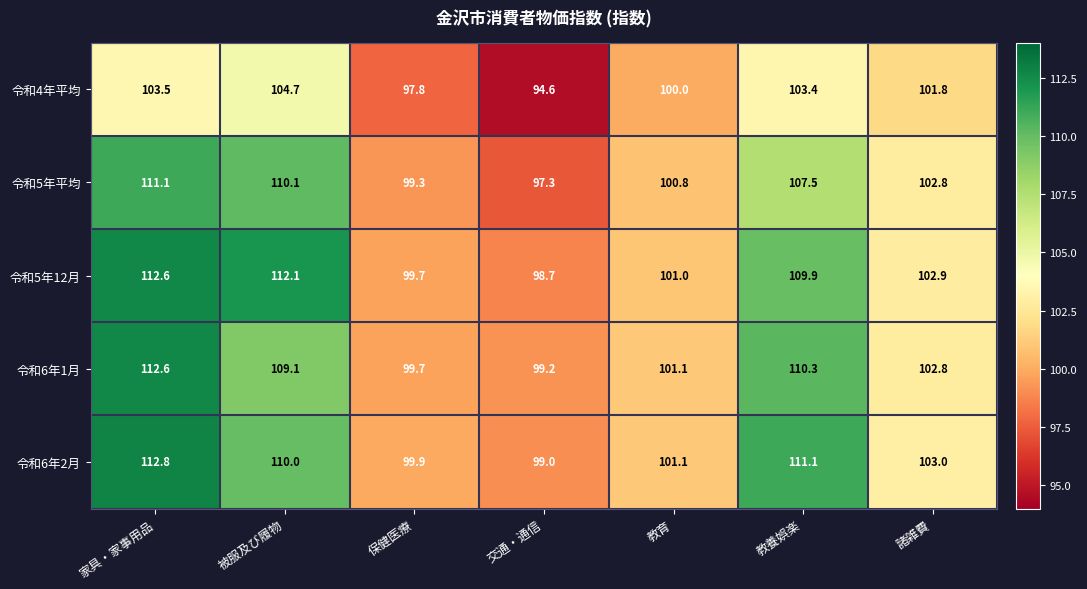

What is the sum of all 令和6年2月 values?

736.9